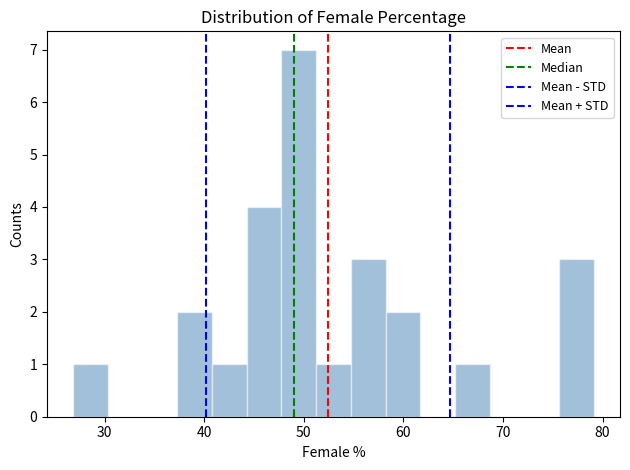

Around what value on the x-axis is the tallest bar? Give the approximate position of its centre, as read against the axis.

49